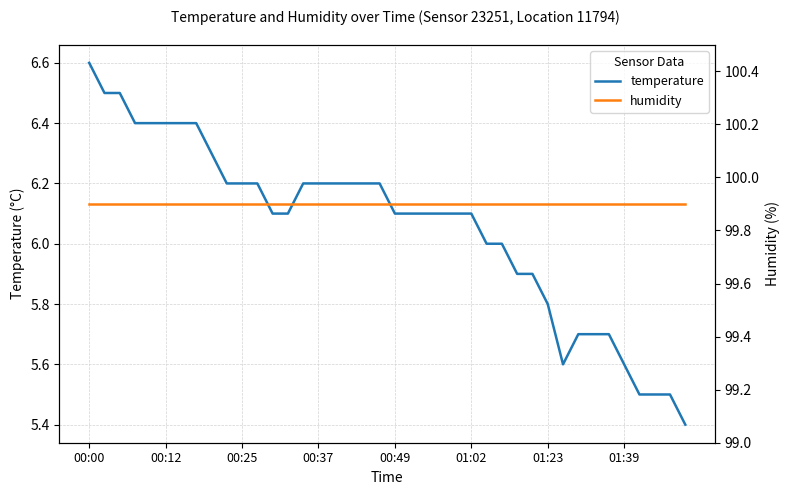

True or false: temperature has a value of 6.0 at 27.

True